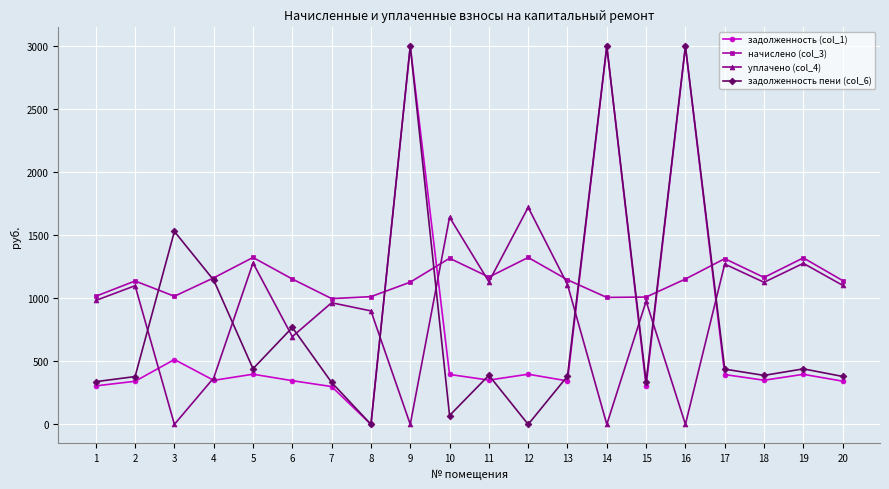

Is it true that задолженность (col_1) equals 514.5 at 3?

True